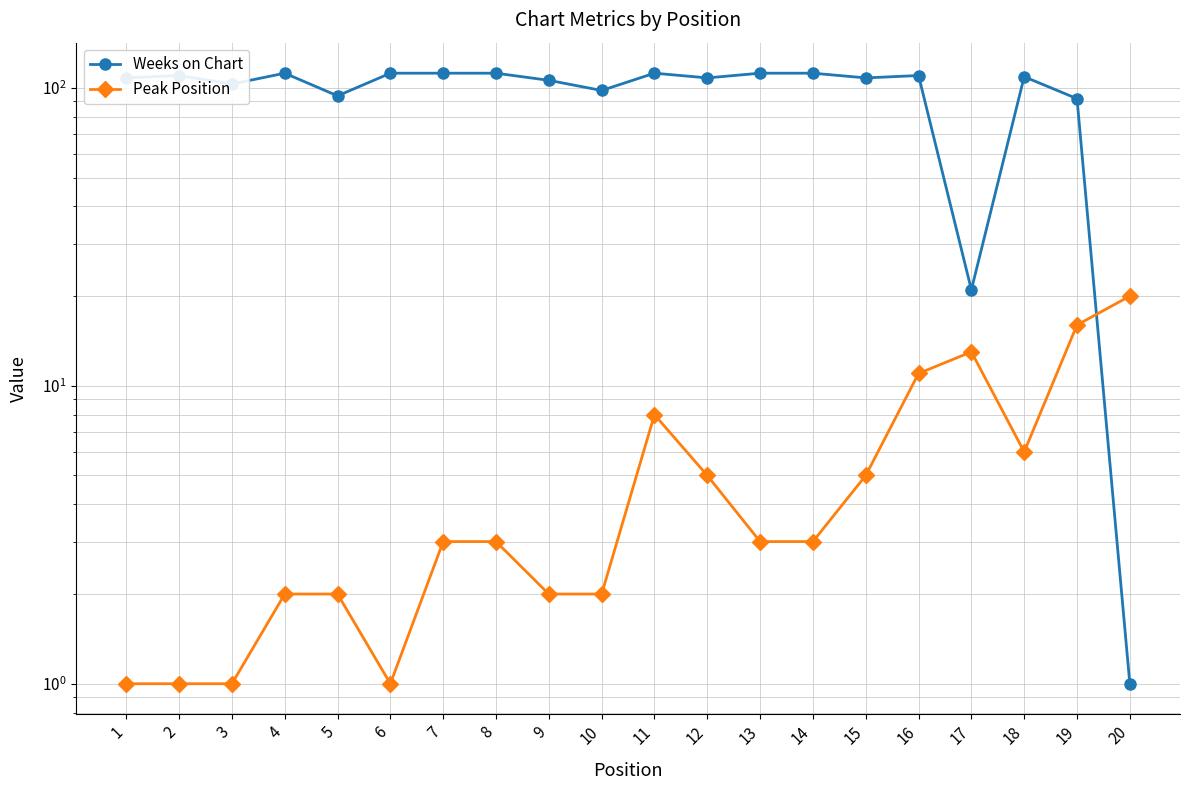

True or false: Weeks on Chart has more than 0 points higher than both neighbors.

True